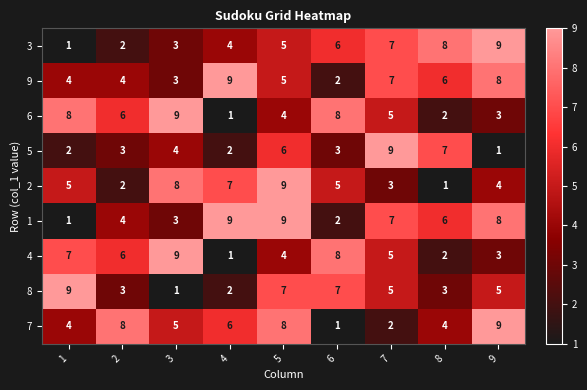

Is the value of 5 at 3 greater than the value of 4 at 1?

No